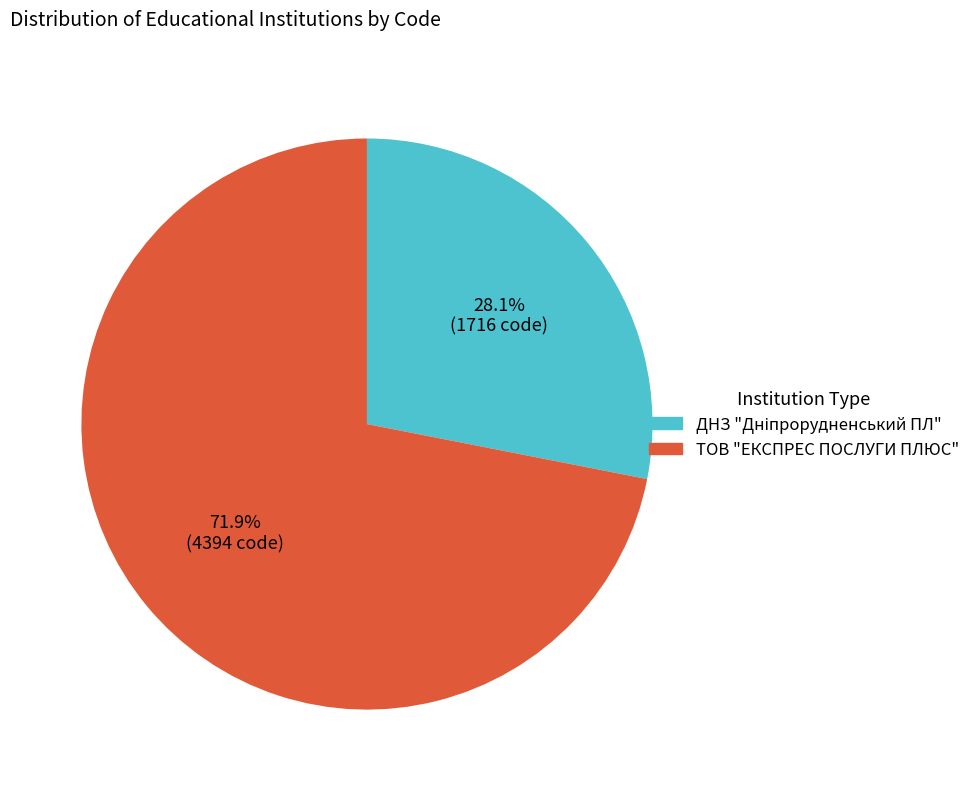

Which category has the biggest portion of the pie?

ТОВ "ЕКСПРЕС ПОСЛУГИ ПЛЮС"